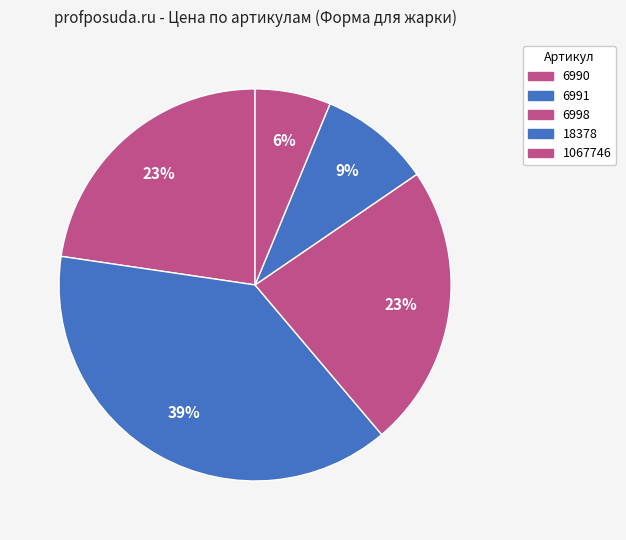

What is the change in value from 6990 to 6998?

+18